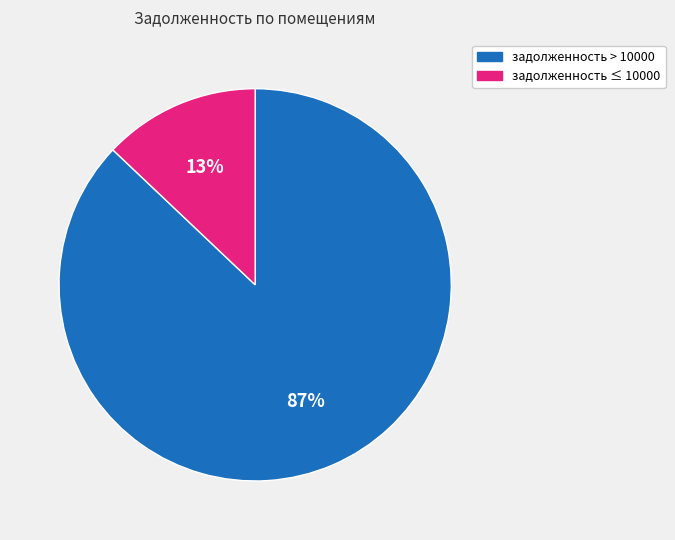

Is the sum of задолженность > 10000 and задолженность ≤ 10000 greater than half?

Yes